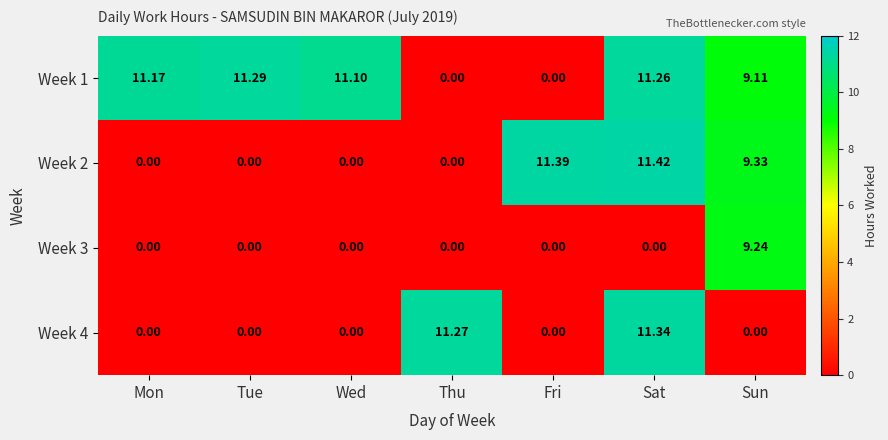

Which series has the widest spread of values?

Week 2